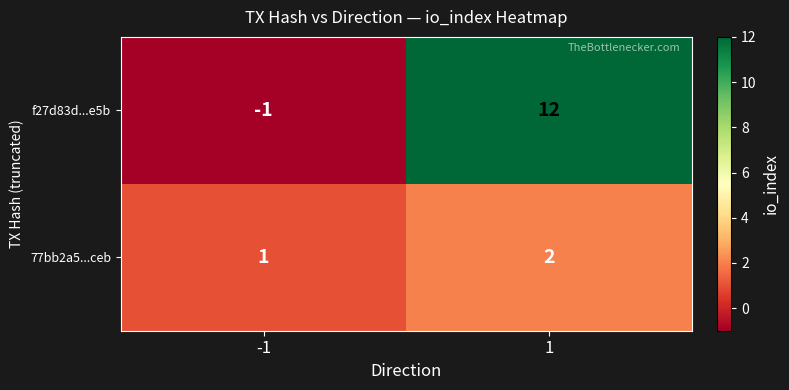

At how many categories does at least one series exceed 11?

1